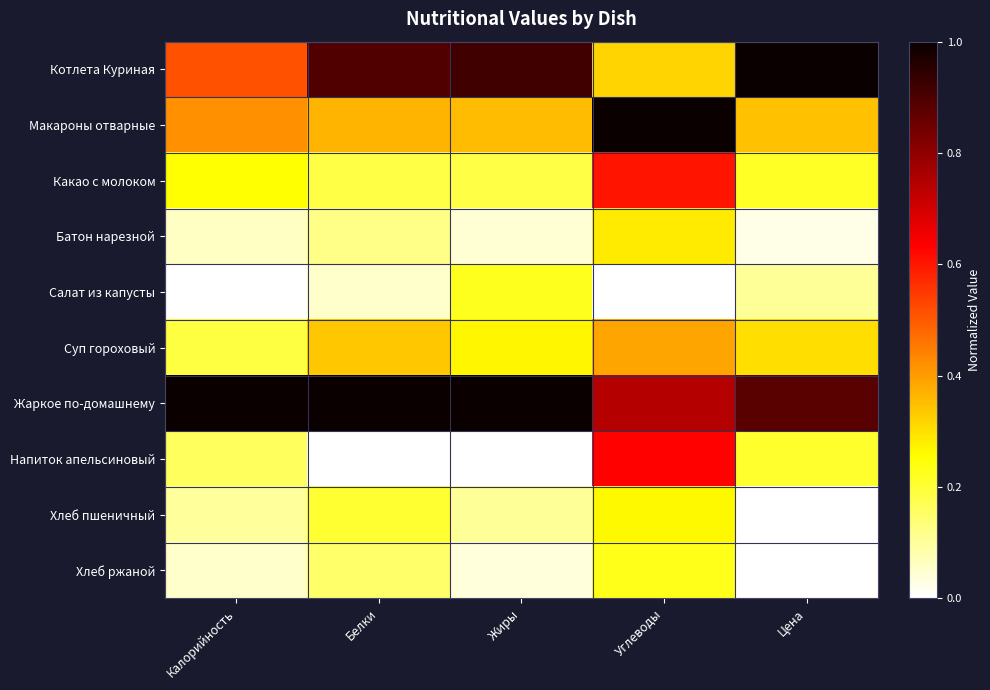

What is the difference between the highest and lowest values at Калорийность?

1.0